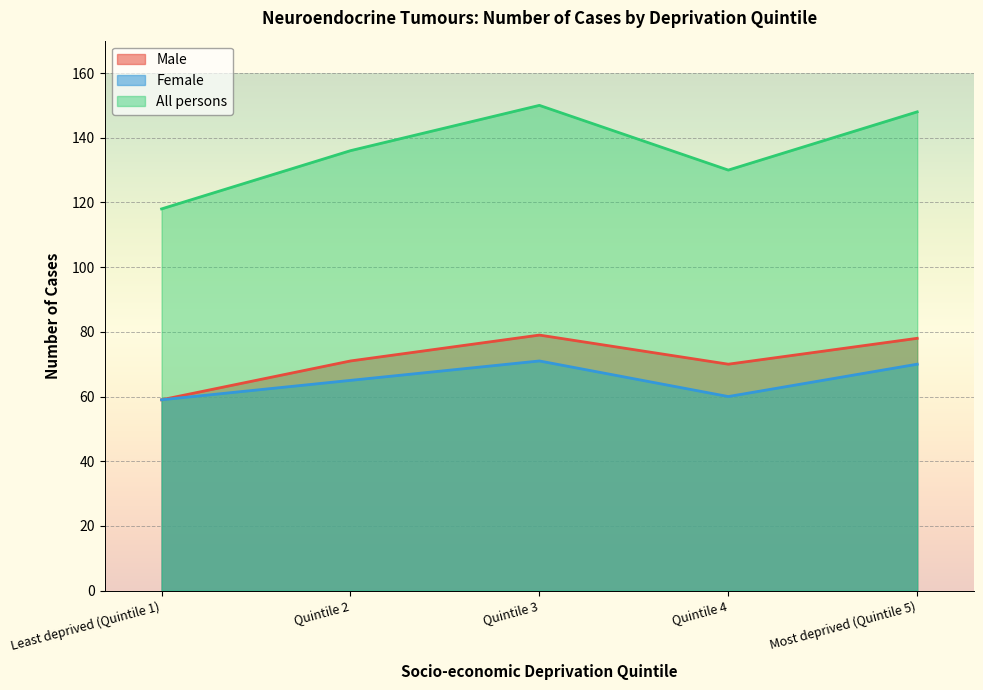

List the labels in order of Female value, smallest first.

Least deprived (Quintile 1), Quintile 4, Quintile 2, Most deprived (Quintile 5), Quintile 3